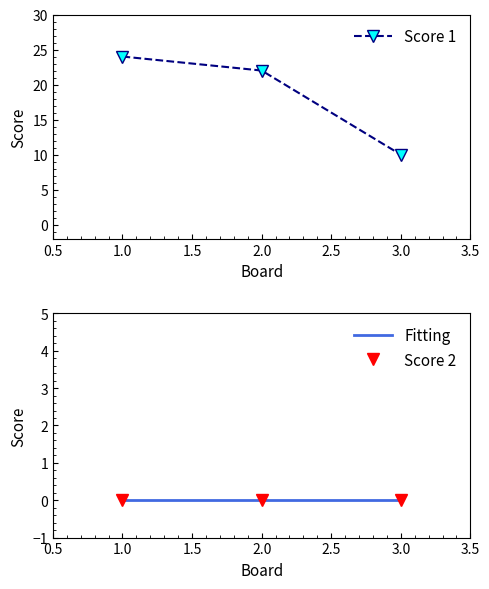

What is the value of the Score 1 point at the 1st from the left?

24